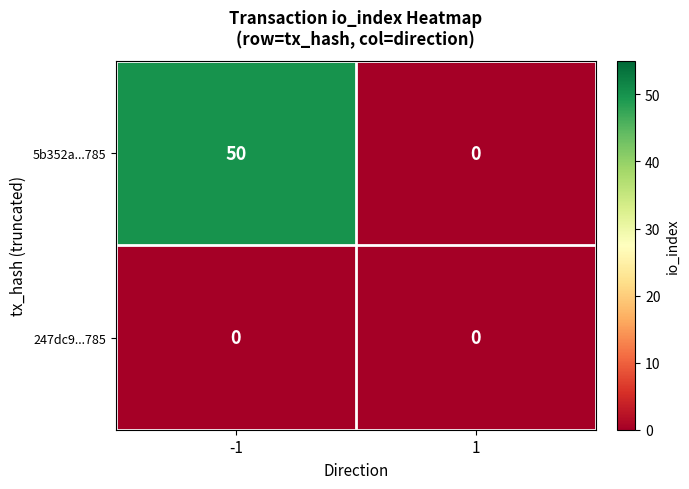

What is the total value across all series at -1?

50